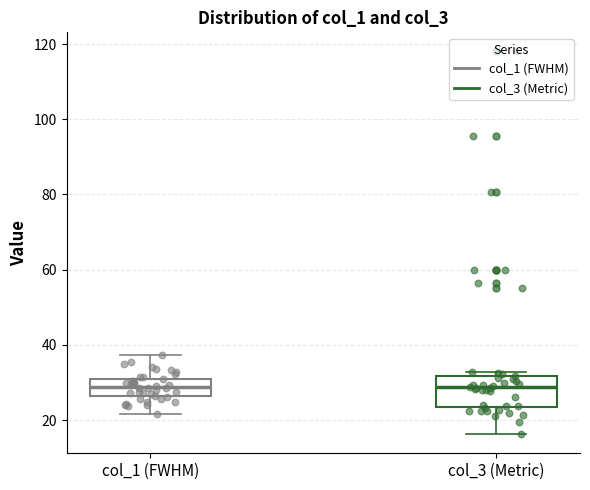

Where does the lower whisker of the box for col_1 (FWHM) end on the y-axis? The values are not printed on the chart, so give them approximately, as read against the axis.

22